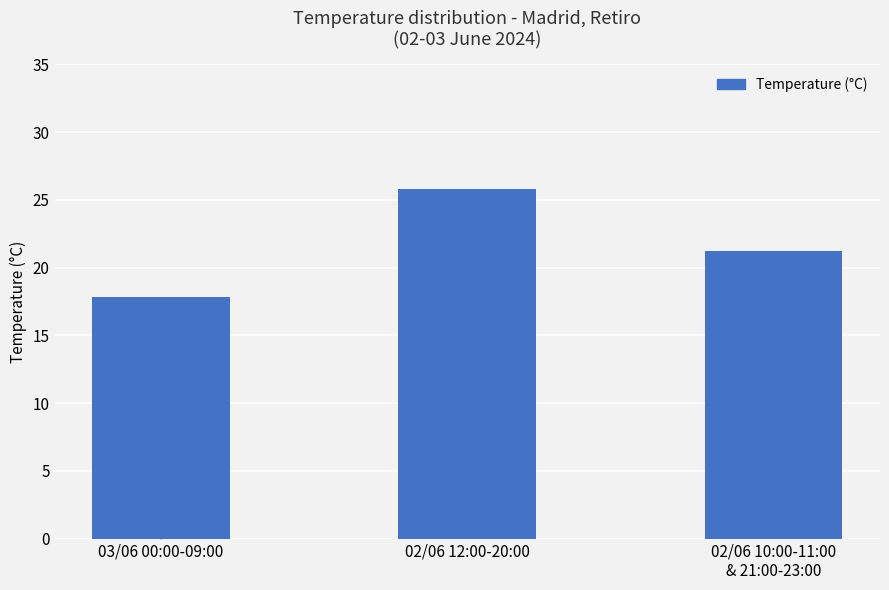

What is the ratio of the value at 02/06 10:00-11:00
& 21:00-23:00 to the value at 03/06 00:00-09:00?

1.2